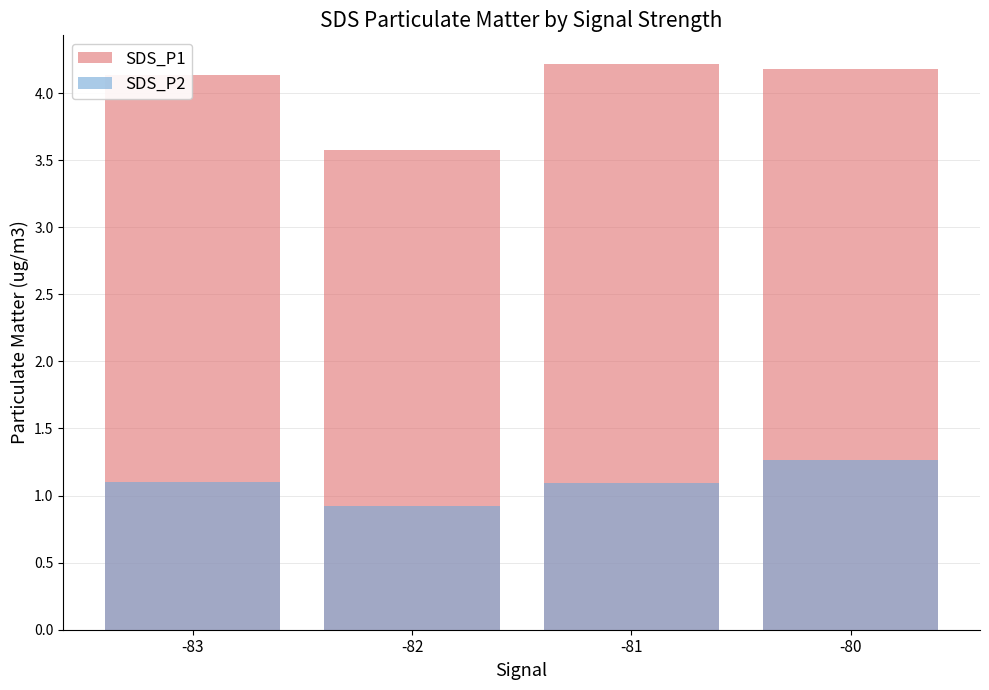

Where does the SDS_P2 series first go above 1?

-83